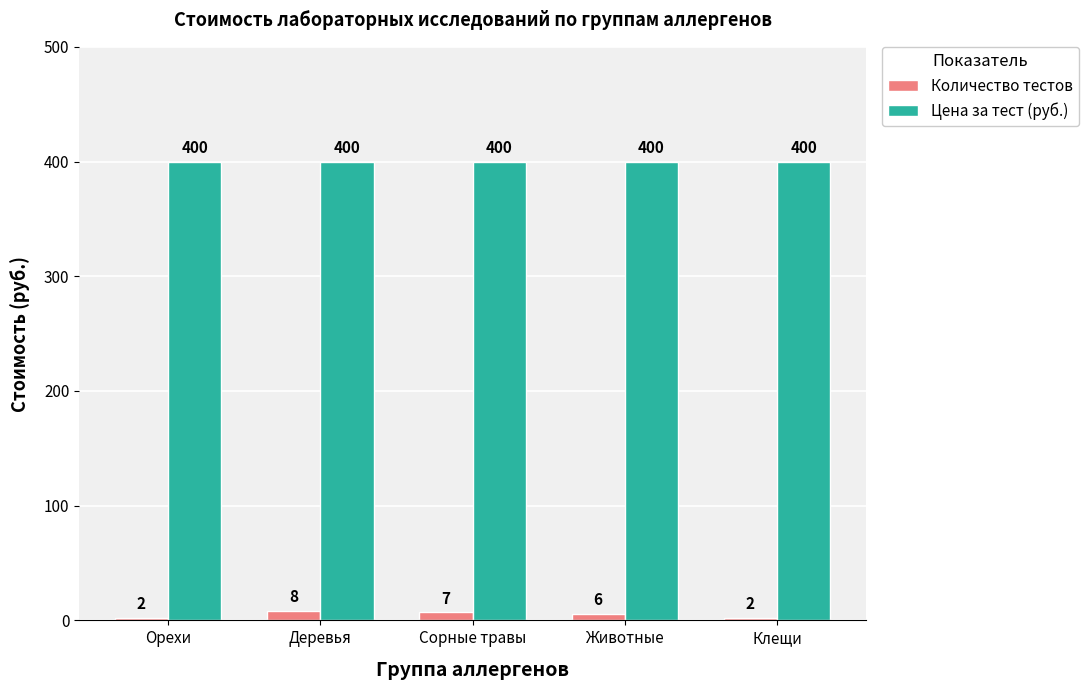

What is the spread (max minus min) of values at Сорные травы?

393